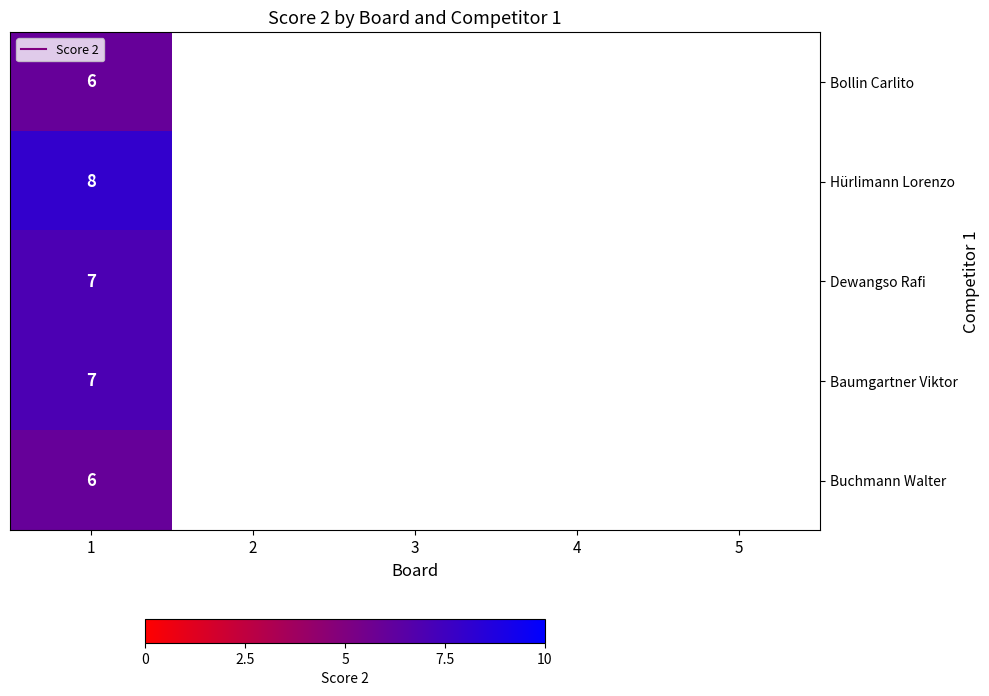

At how many categories does at least one series exceed 6?

1